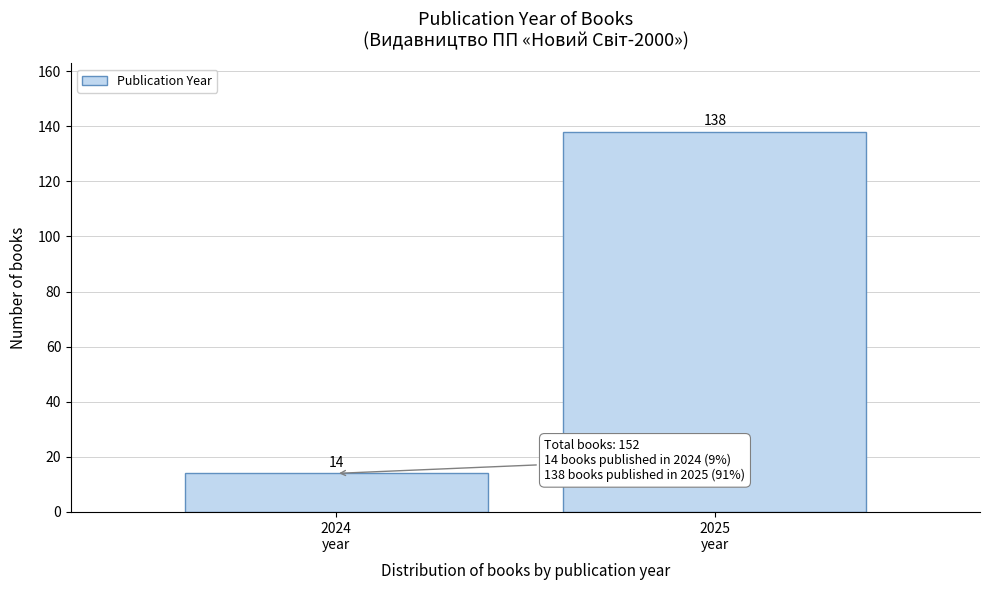

Reading left to right, transcribe all the data shown in this chart.

14	138